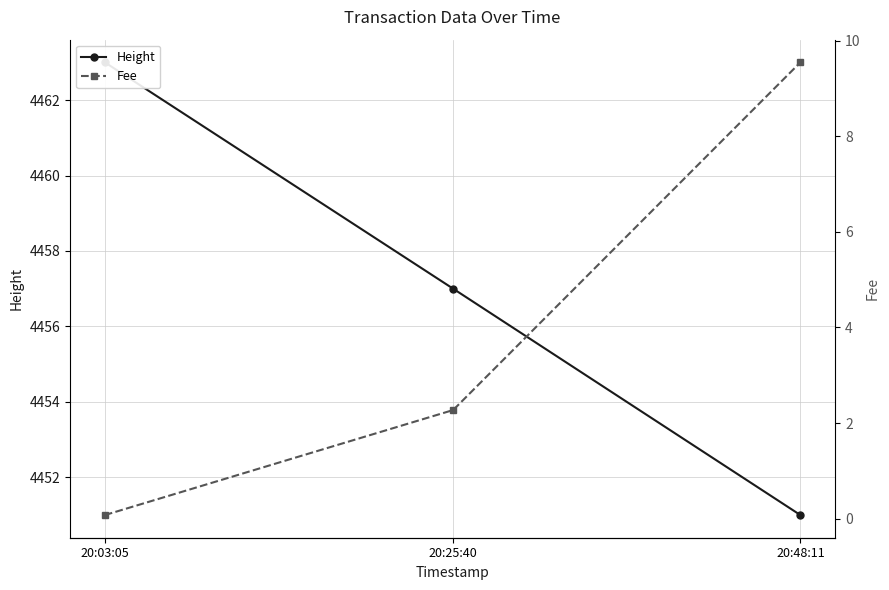

How many lines are shown in the chart?

2